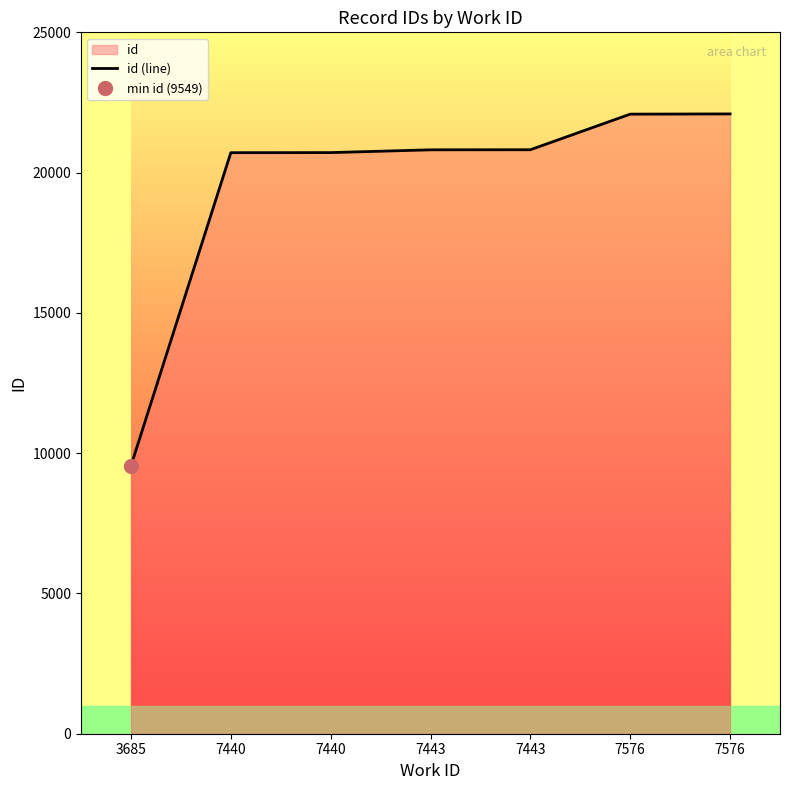

What is the change in value from 7440 to 7440?

+3